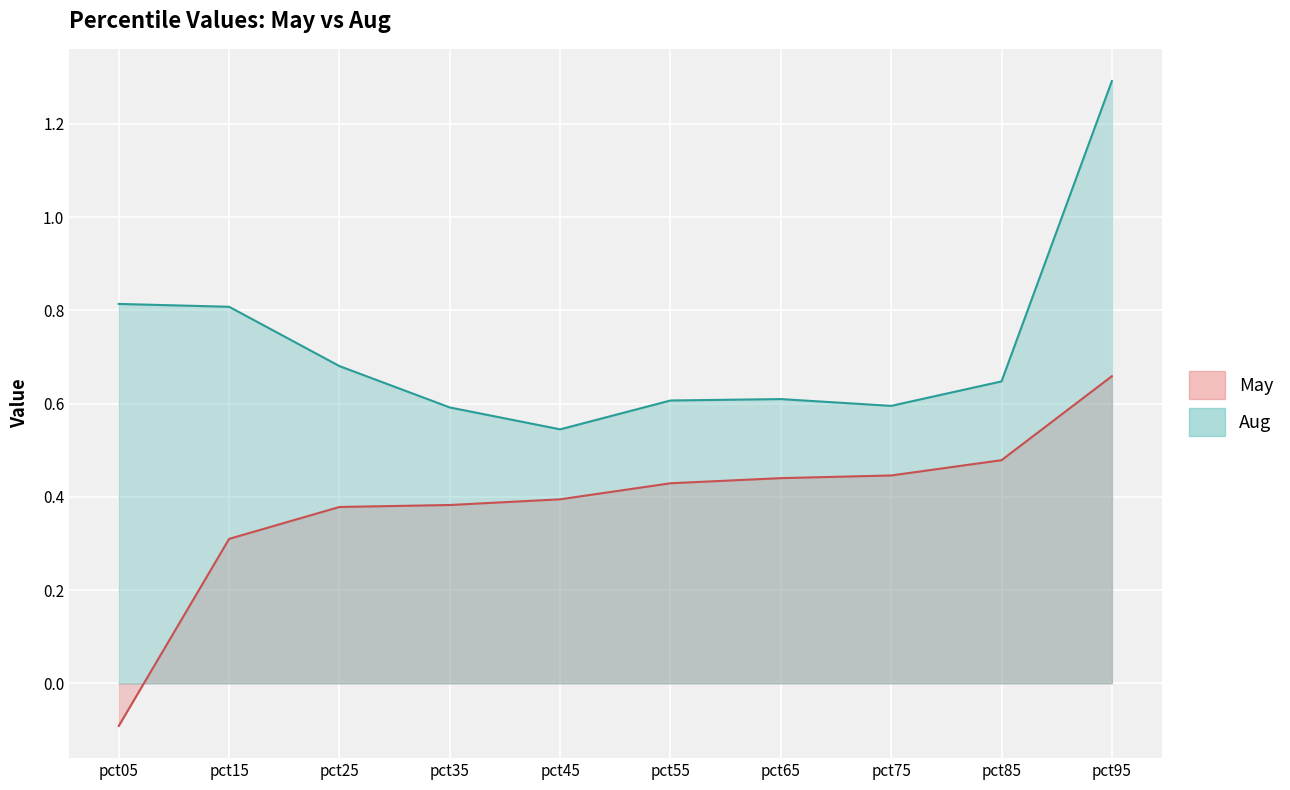

Is it true that May equals 0.1 at pct75?

False